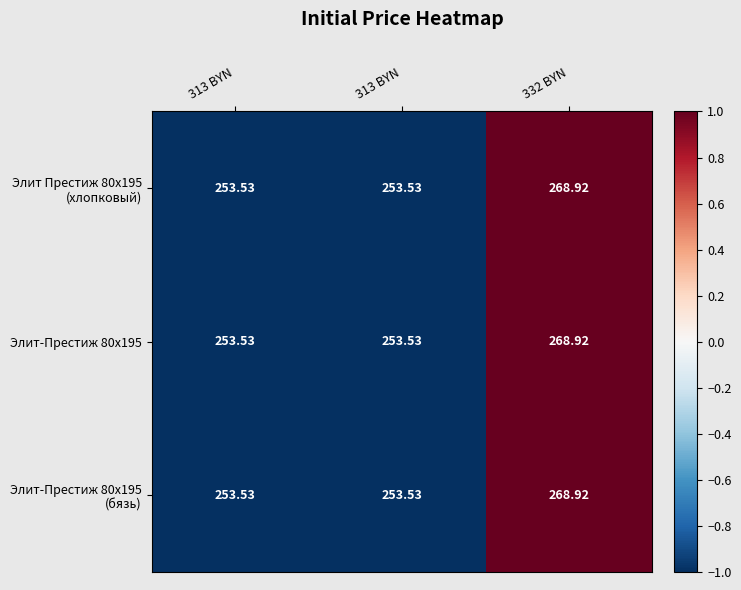

Between 332 BYN and 313 BYN, which is larger?

332 BYN